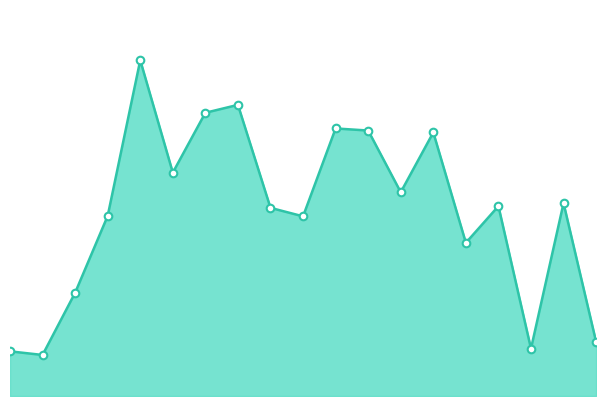

How many lines are shown in the chart?

1